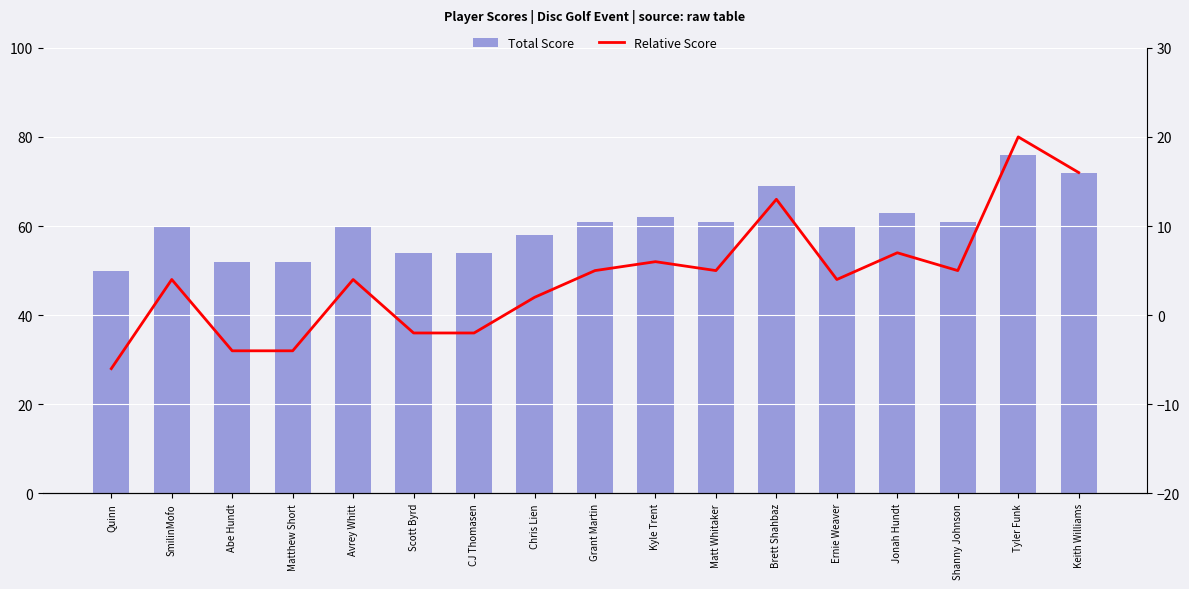

Reading left to right, list all the values displayed in this chart.

Total Score: 50	60	52	52	60	54	54	58	61	62	61	69	60	63	61	76	72
Relative Score: -6	4	-4	-4	4	-2	-2	2	5	6	5	13	4	7	5	20	16